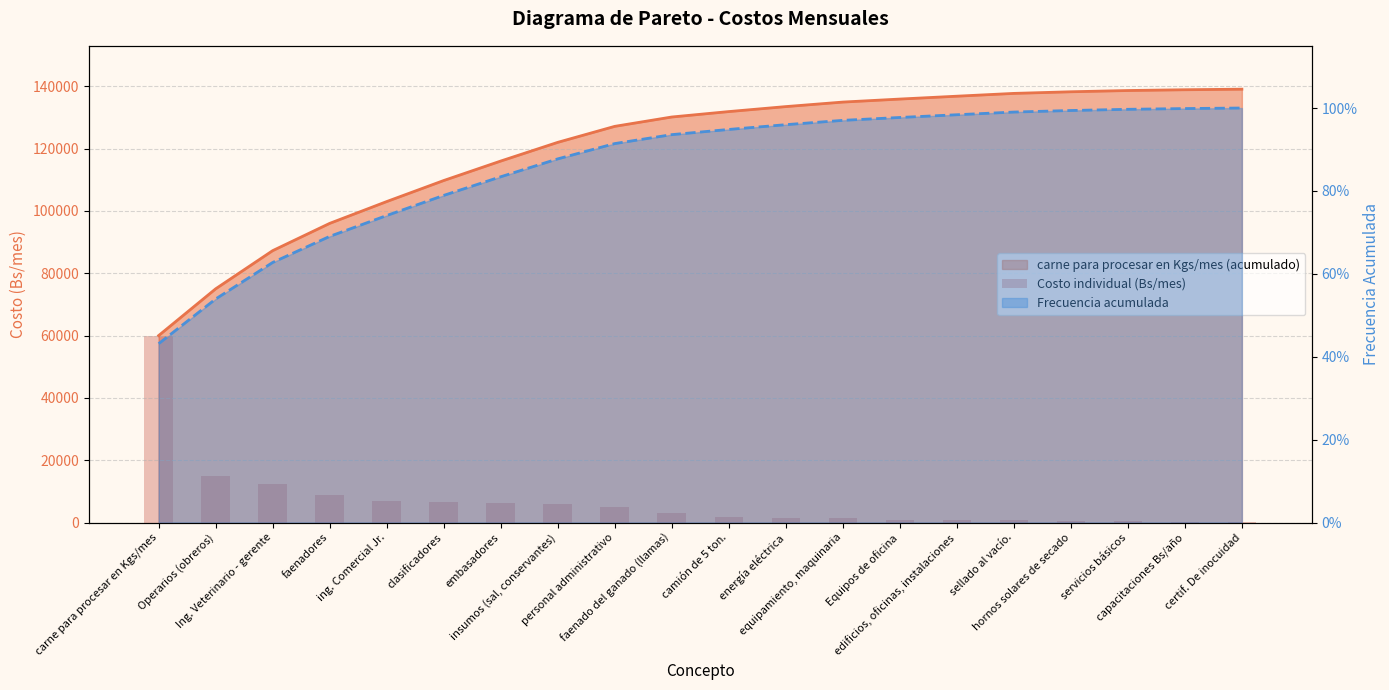

Rank the categories by value from highest to lowest.

carne para procesar en Kgs/mes, Operarios (obreros), Ing. Veterinario - gerente, faenadores, ing. Comercial Jr., clasificadores, embasadores, insumos (sal, conservantes), personal administrativo, faenado del ganado (llamas), camión de 5 ton., energía eléctrica, equipamiento, maquinaria, Equipos de oficina, edificios, oficinas, instalaciones, sellado al vacío., hornos solares de secado, servicios básicos, capacitaciones Bs/año, certif. De inocuidad